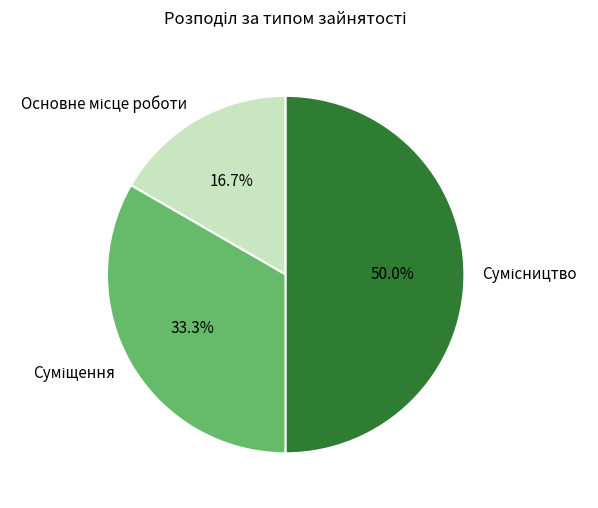

Approximately how many times larger is the value at Основне місце роботи compared to Суміщення?

0.5